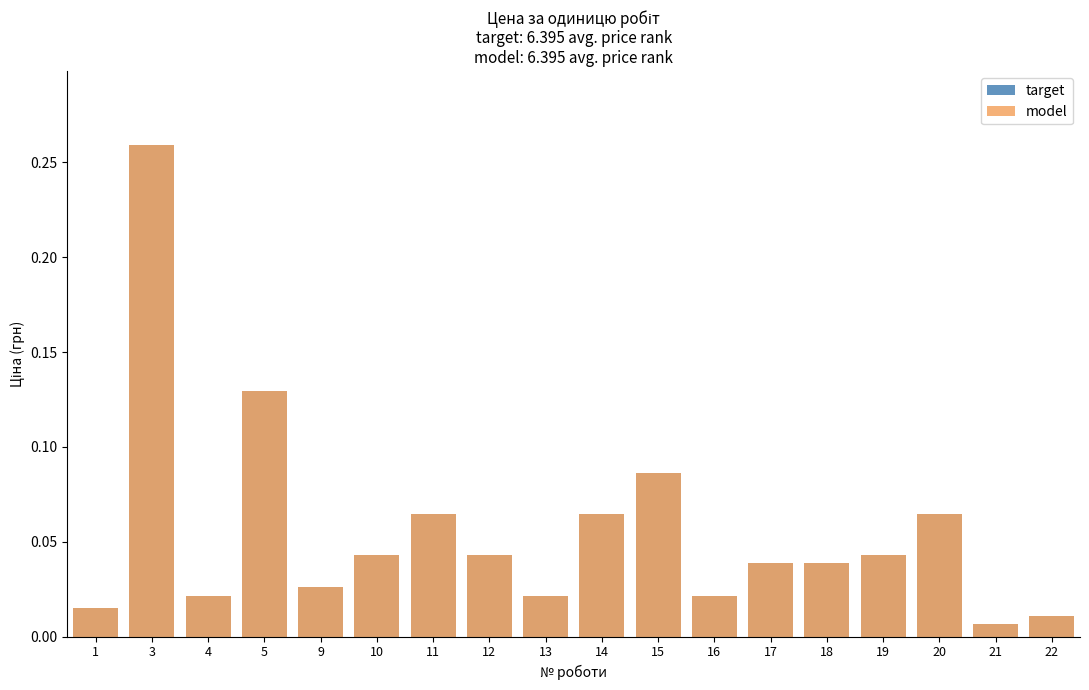

Reading left to right, extract all data points from this chart.

target: 0.0	0.3	0.0	0.1	0.0	0.0	0.1	0.0	0.0	0.1	0.1	0.0	0.0	0.0	0.0	0.1	0.0	0.0
model: 0.0	0.3	0.0	0.1	0.0	0.0	0.1	0.0	0.0	0.1	0.1	0.0	0.0	0.0	0.0	0.1	0.0	0.0